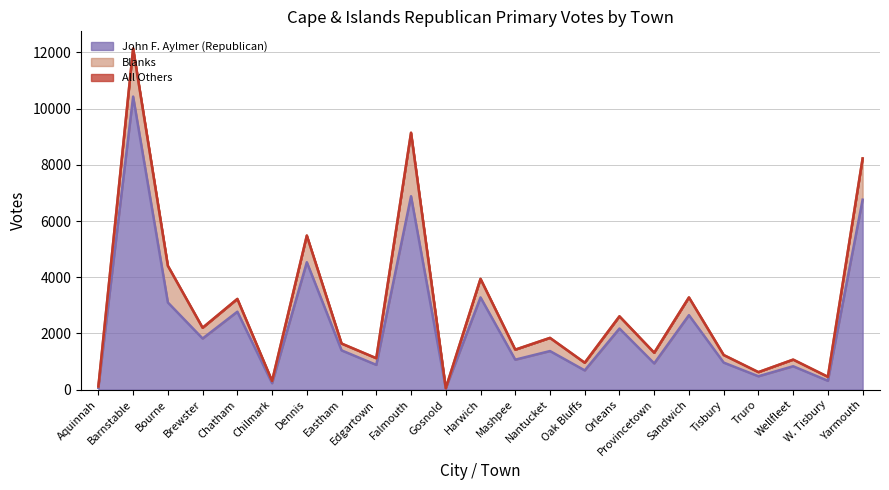

List the series in order of their peak value, lowest first.

All Others, Blanks, John F. Aylmer (Republican)